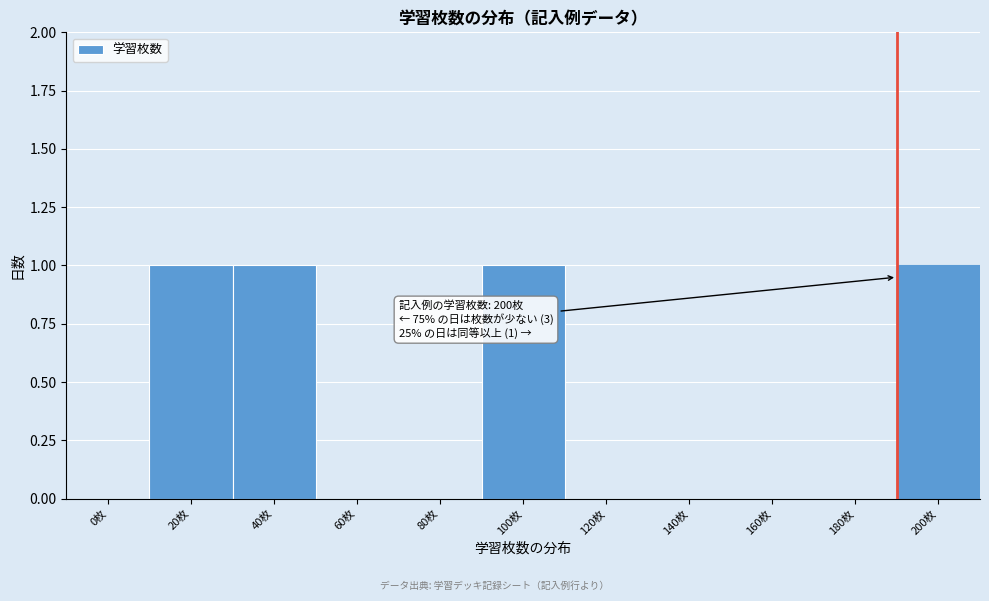

Reading left to right, extract all data points from this chart.

0枚=0	20枚=1	40枚=1	60枚=0	80枚=0	100枚=1	120枚=0	140枚=0	160枚=0	180枚=0	200枚=1